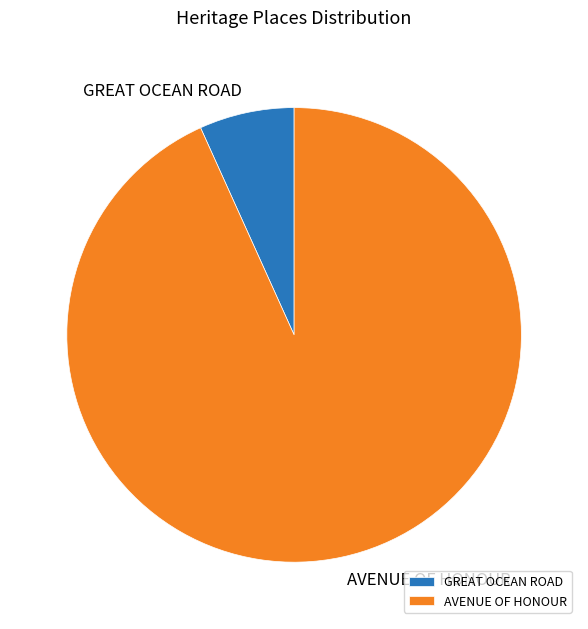

Combined, do GREAT OCEAN ROAD and AVENUE OF HONOUR account for over 50%?

Yes